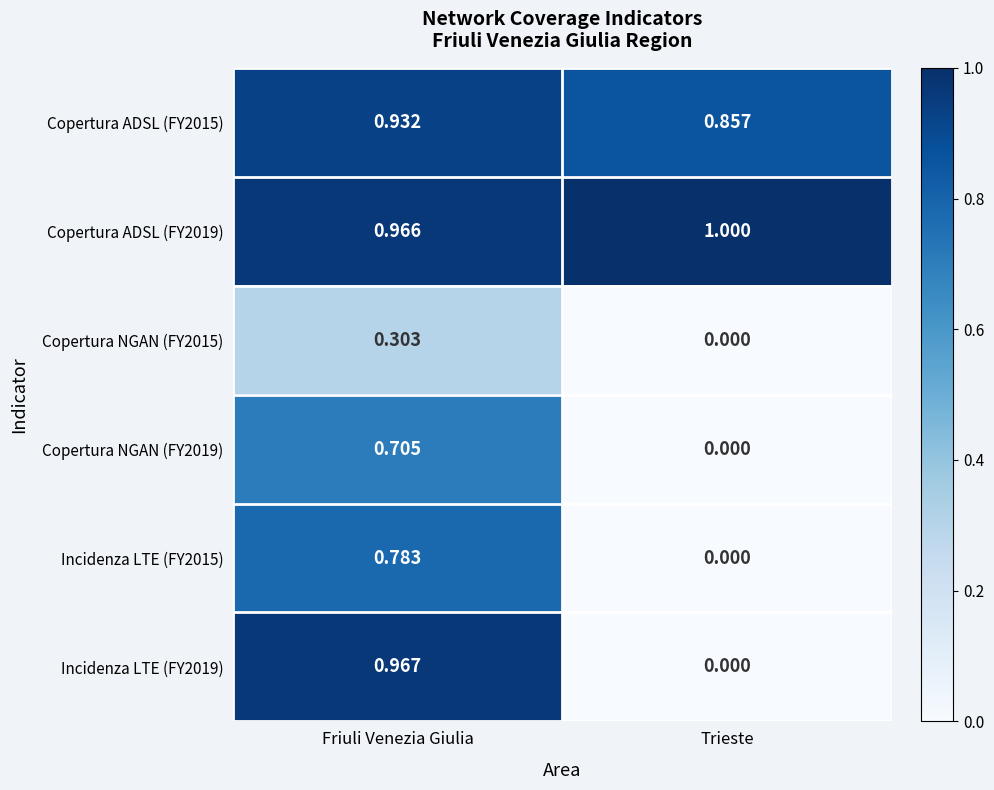

Rank the series by their maximum value, from lowest to highest.

Copertura NGAN (FY2015), Copertura NGAN (FY2019), Incidenza LTE (FY2015), Copertura ADSL (FY2015), Incidenza LTE (FY2019), Copertura ADSL (FY2019)